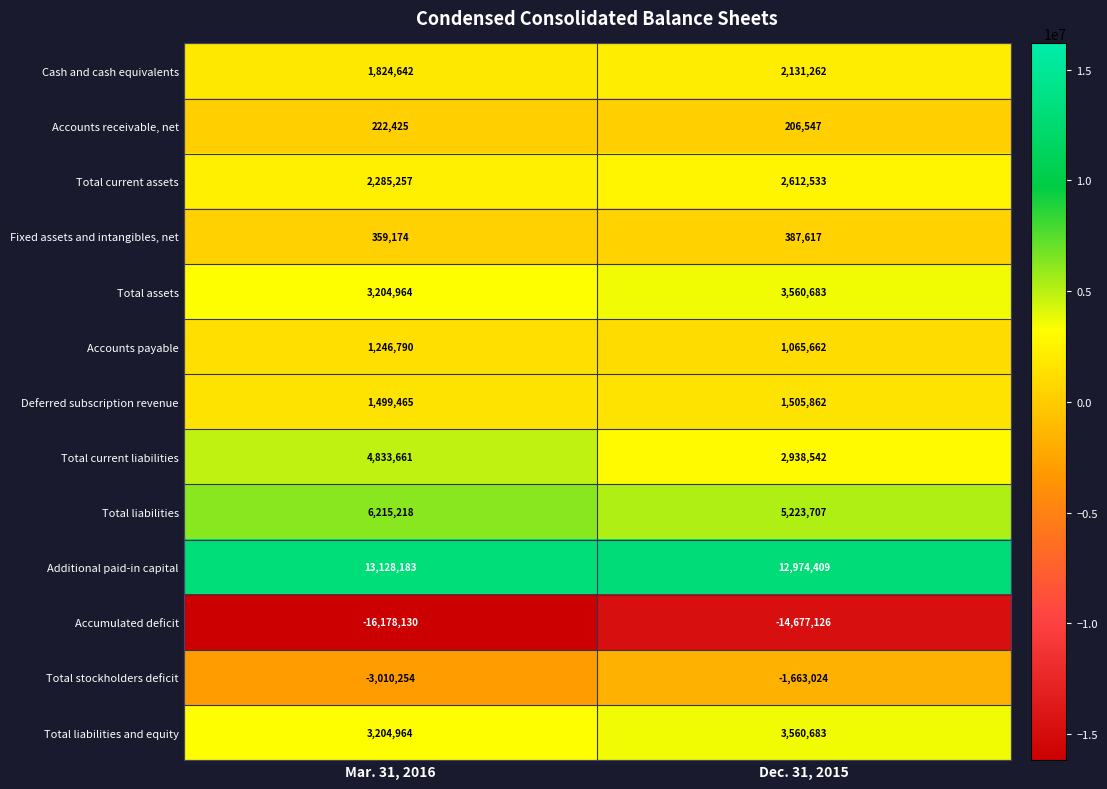

What is the lowest value of the Total liabilities and equity series?

3204964